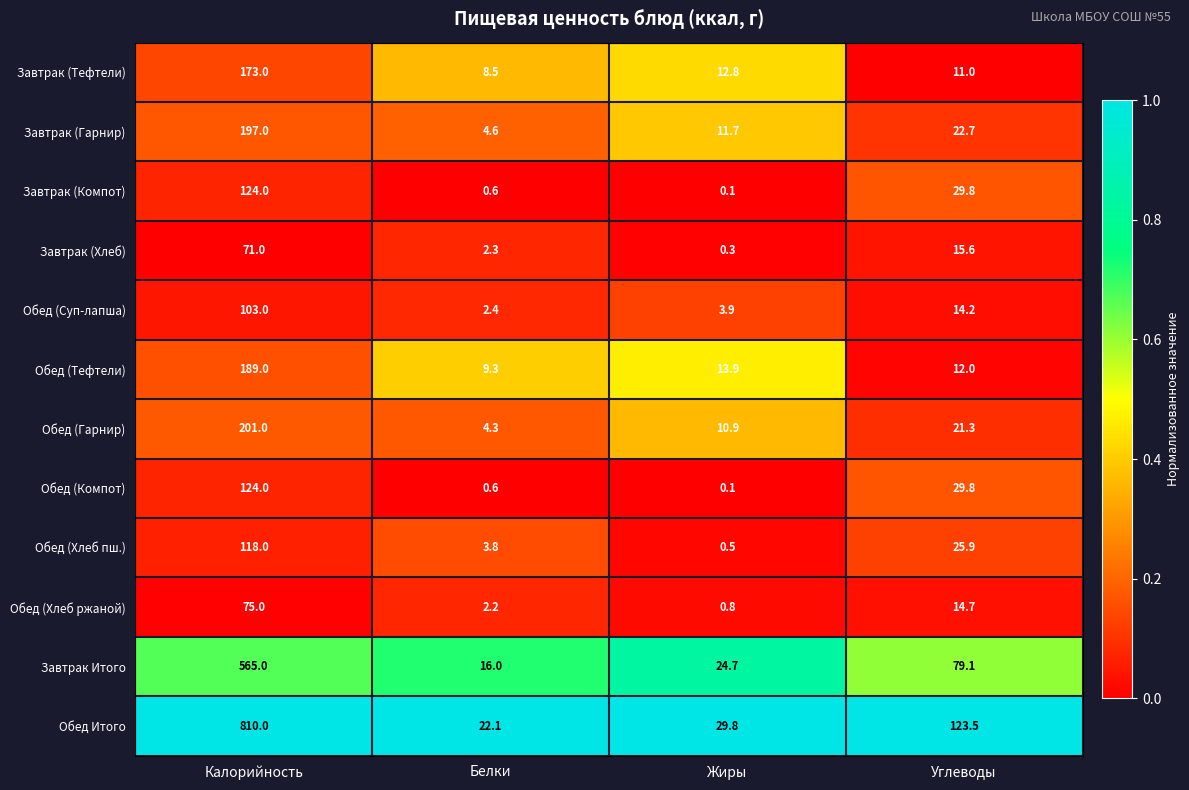

What is the total value across all series at Жиры?

109.5